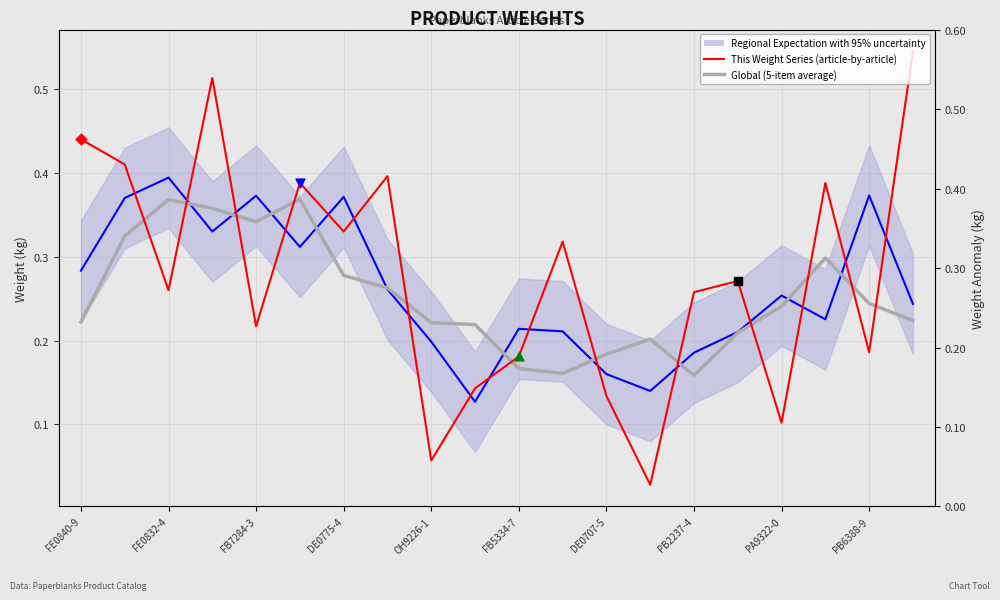

Which series has the largest total across all categories?

This Weight Series (article-by-article)